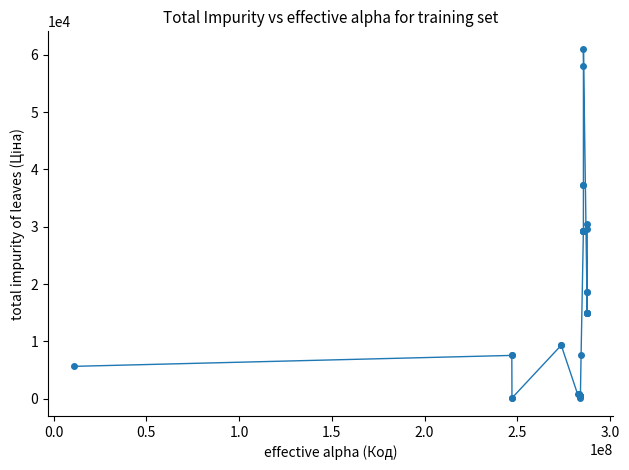

What is the average value?

14196.1